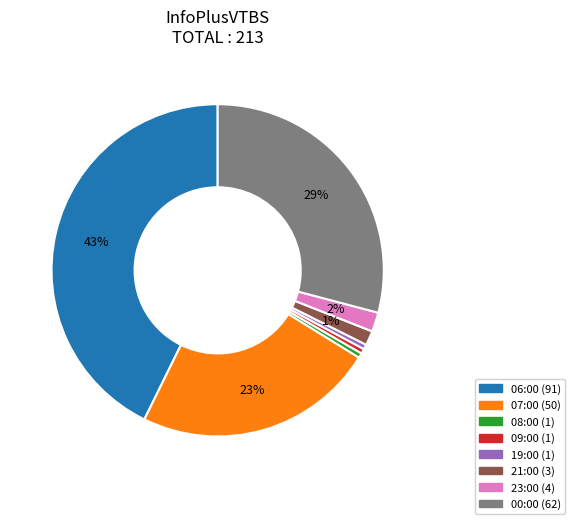

To the nearest percent, what is the difference between the 19:00 and 21:00 slice percentages?

1%